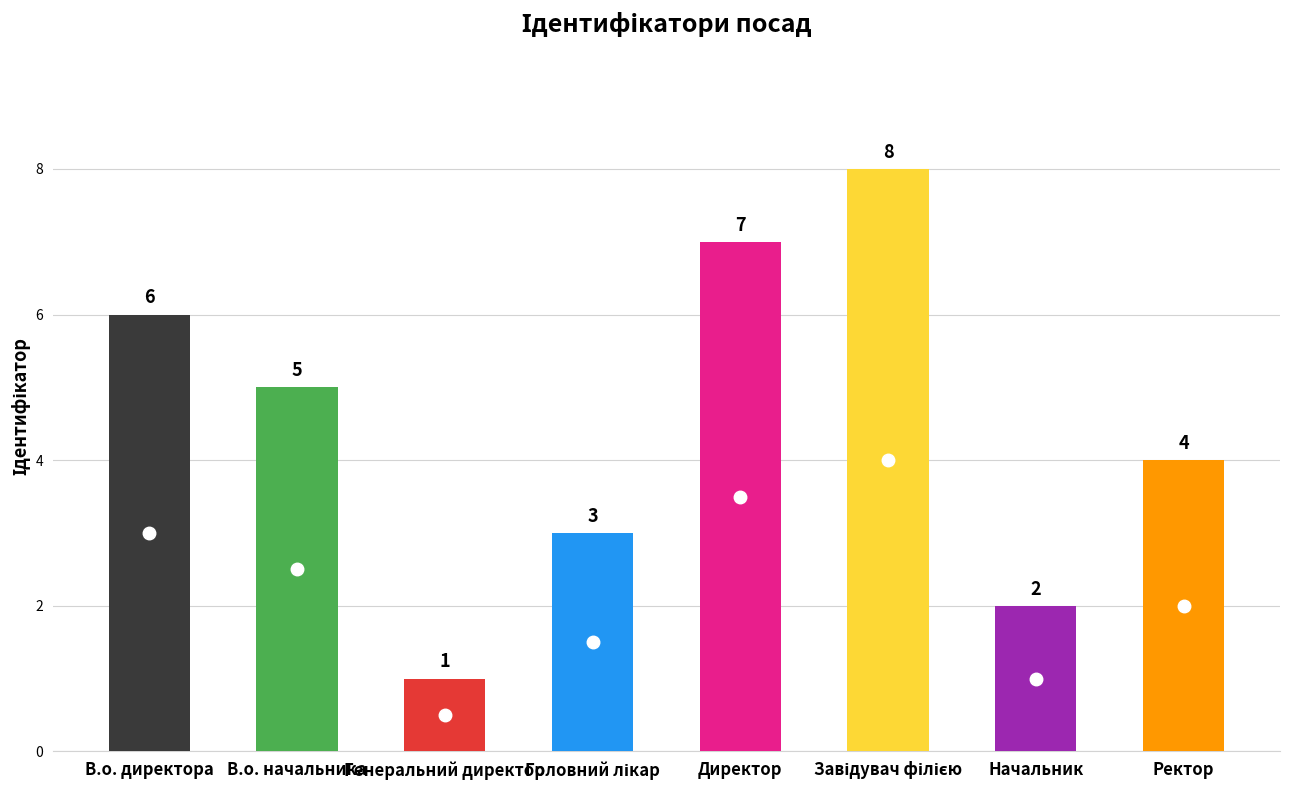

What is the change in value from В.о. директора to Генеральний директор?

-5